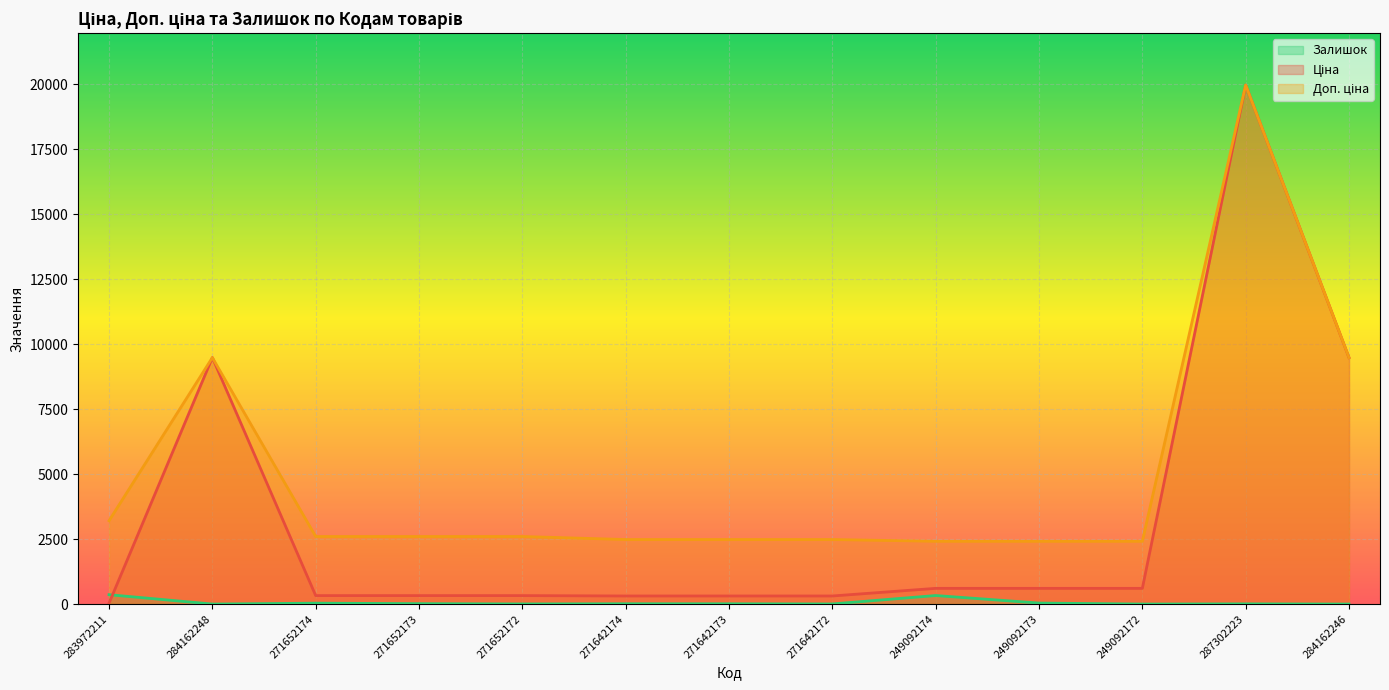

List the series in order of their peak value, lowest first.

Залишок, Ціна, Доп. ціна